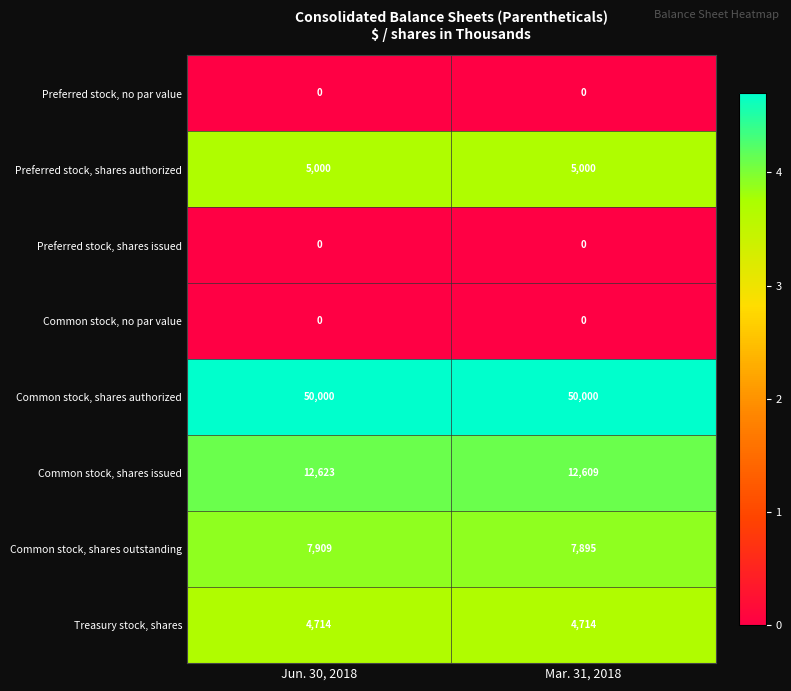

Count the number of categories in the chart.

2